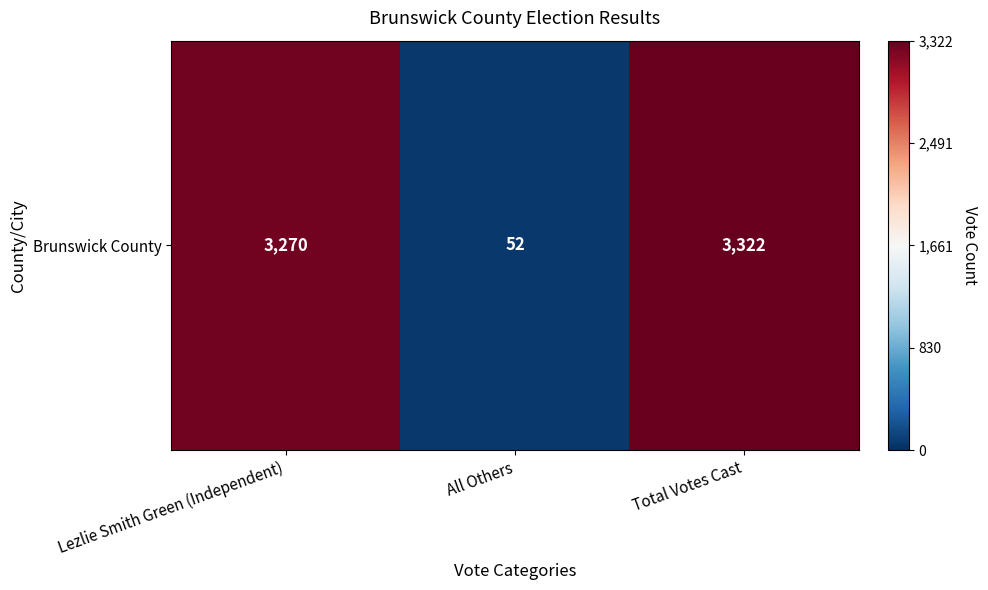

What is the ratio of the value at Total Votes Cast to the value at Lezlie Smith Green (Independent)?

1.0